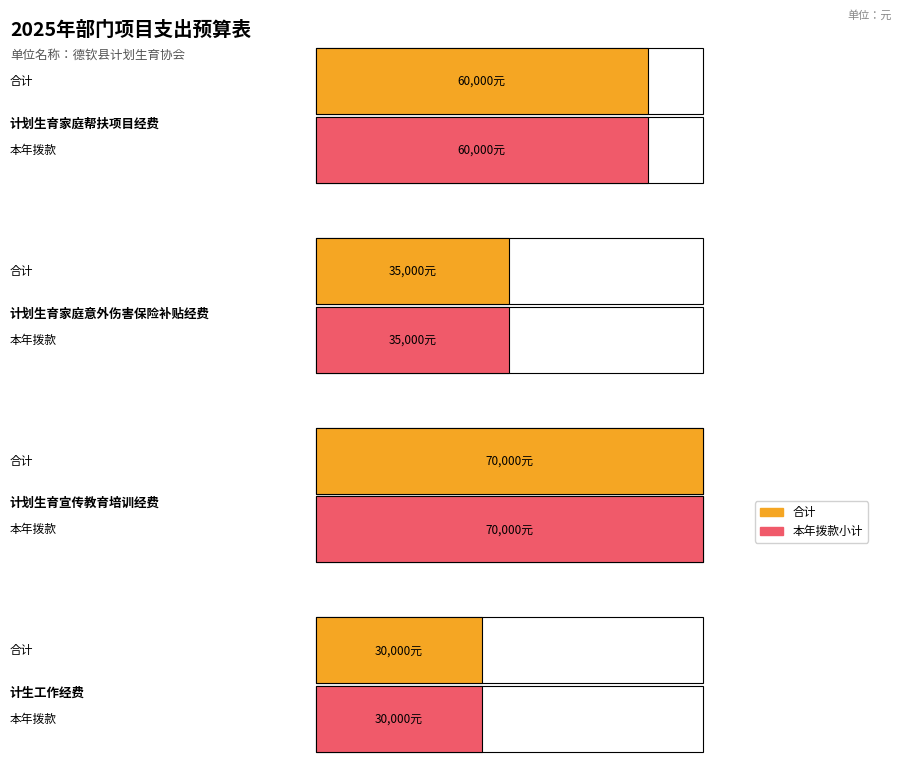

Which series changed the most between 计划生育家庭帮扶项目经费 and 计划生育宣传教育培训经费?

合计